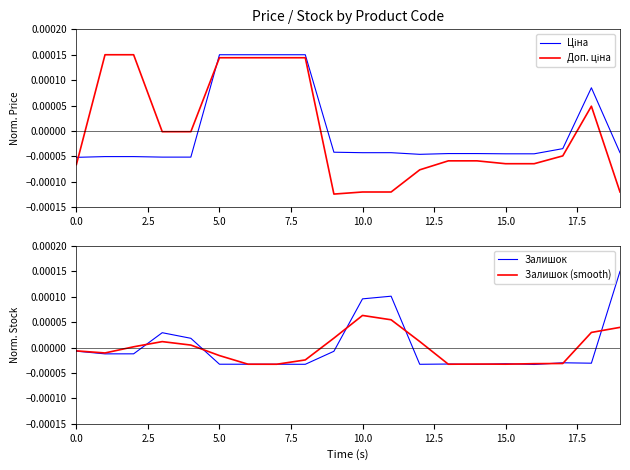

How many intersections are there between Залишок and Залишок (smooth)?

12